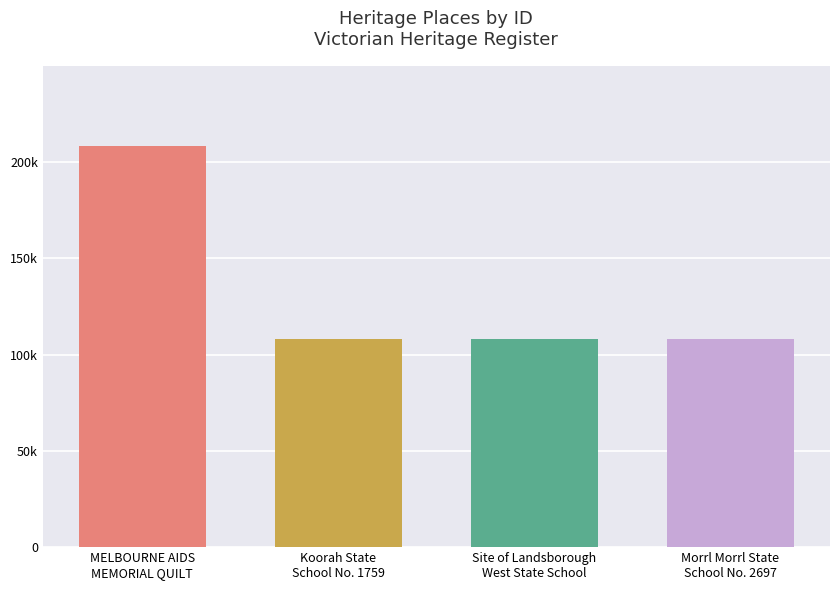

Are the bars horizontal?

No